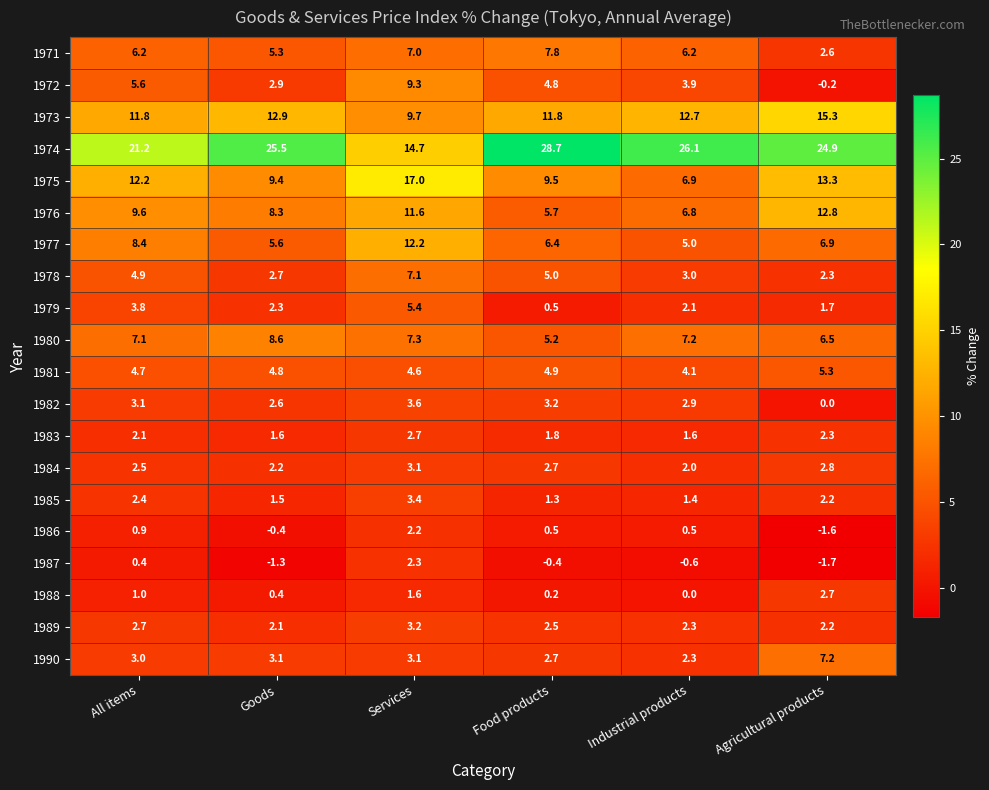

What value does the 1978 series have at Industrial products?

3.0